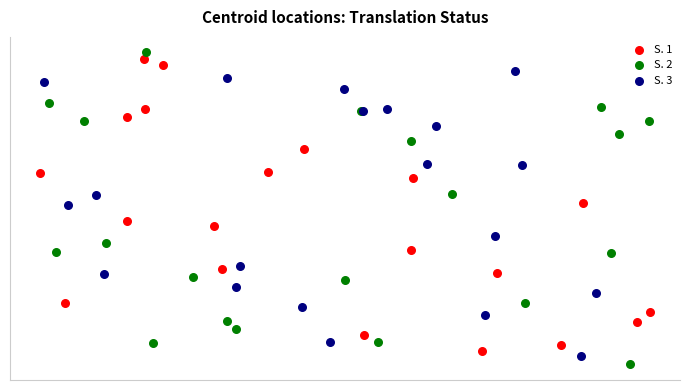

Which series contains the lowest Y value?

S. 2